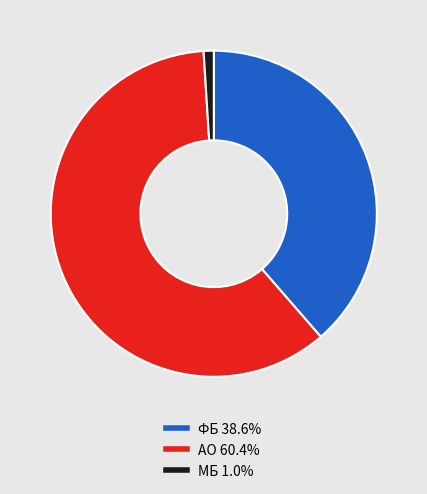

Is the sum of МБ 1.0% and ФБ 38.6% greater than half?

No